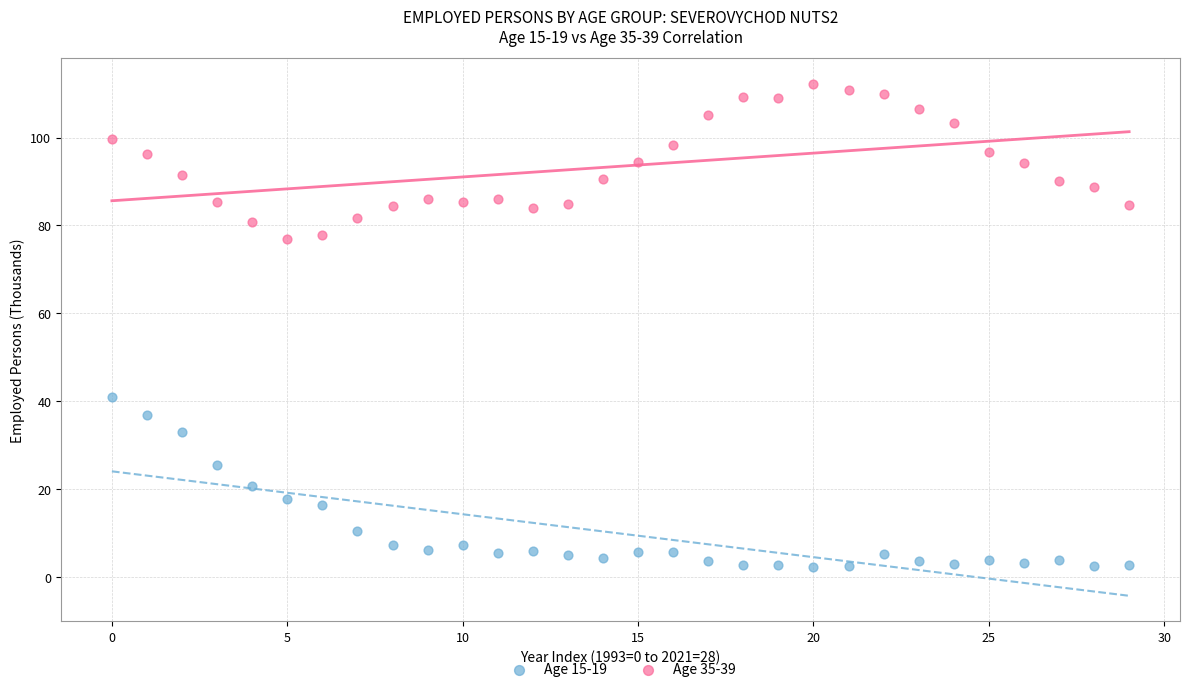

Across all data points, what is the range of Y values (max minus min)?

110.0